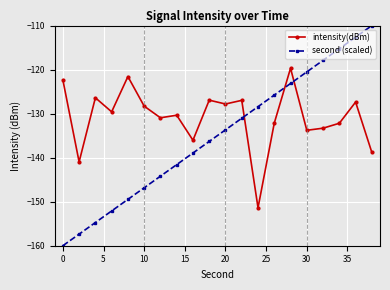

How many times do intensity(dBm) and second (scaled) cross each other?

3